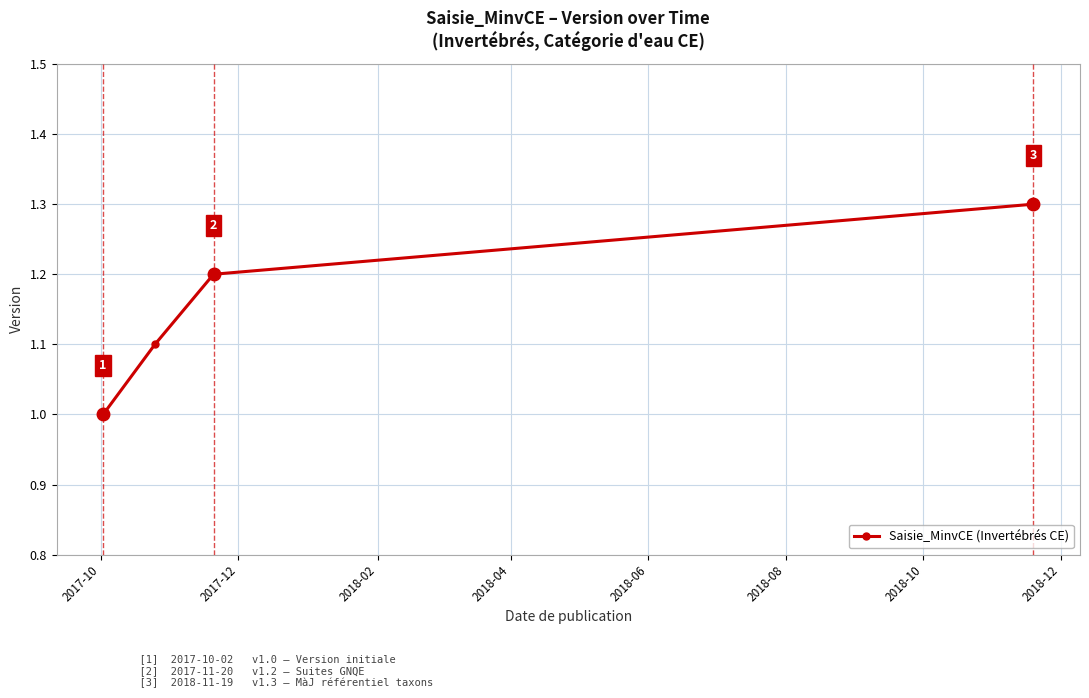

Count the values in the range 1 to 2.

4